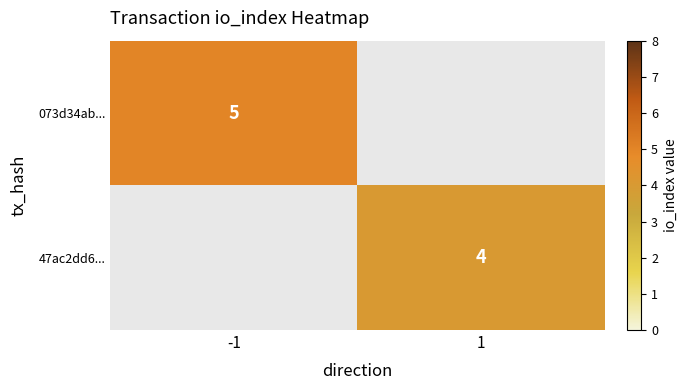

True or false: 073d34ab... has a value of 6.6 at -1.

False